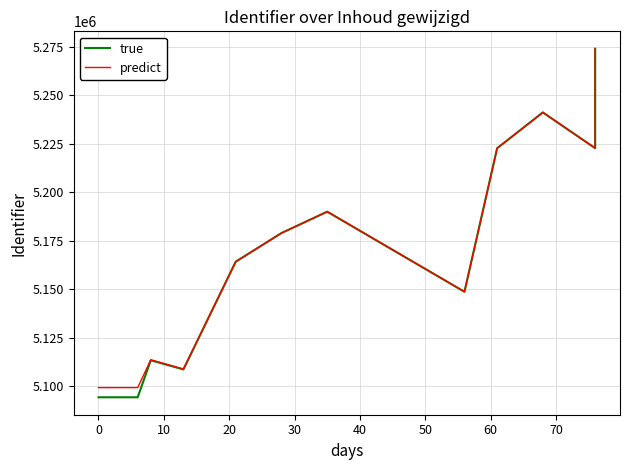

True or false: true and predict cross at least once.

False